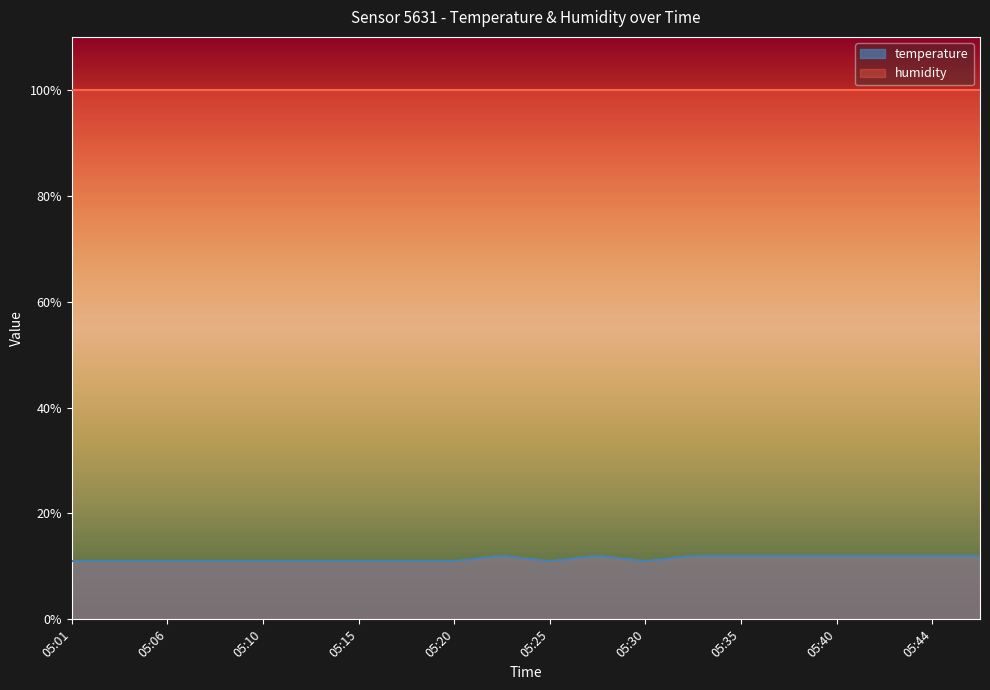

Where is the first local maximum?

05:23